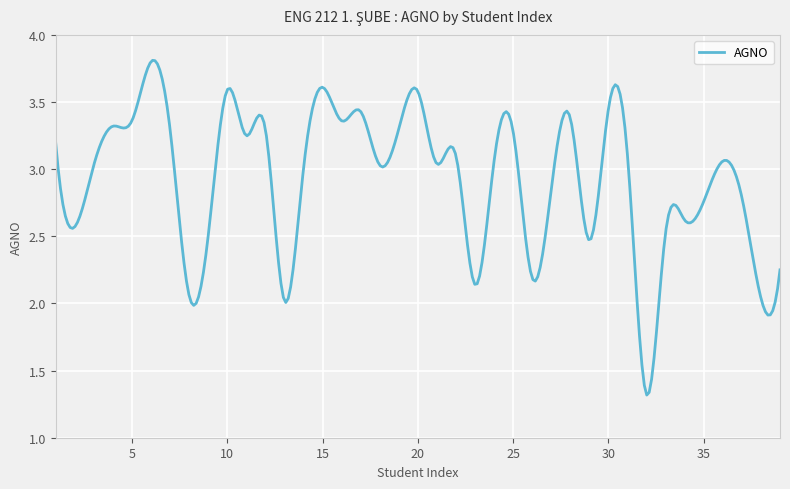

At which category does the data reach its first local valley?

2